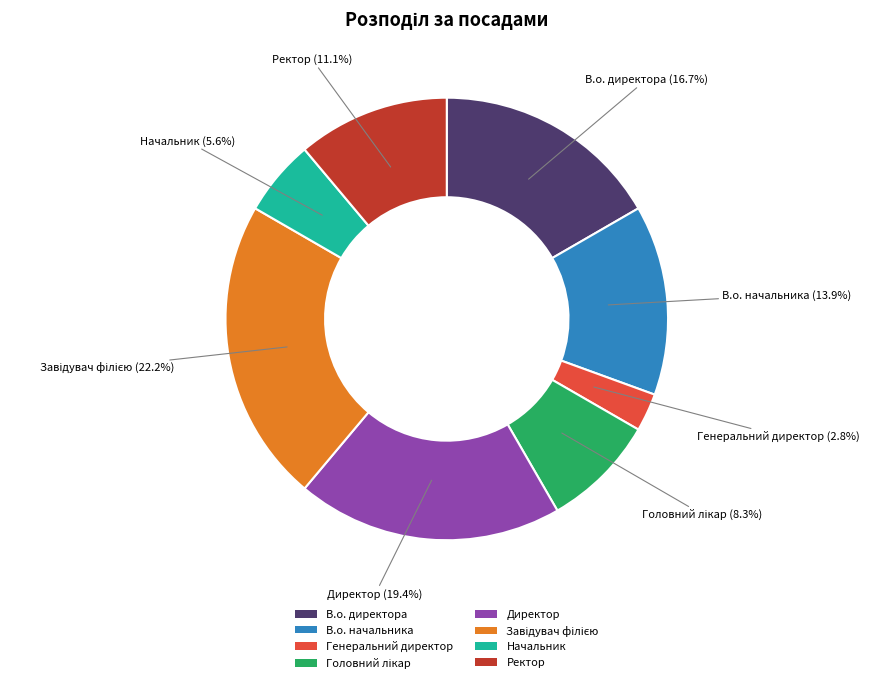

Which has a higher value, Начальник or В.о. начальника?

В.о. начальника